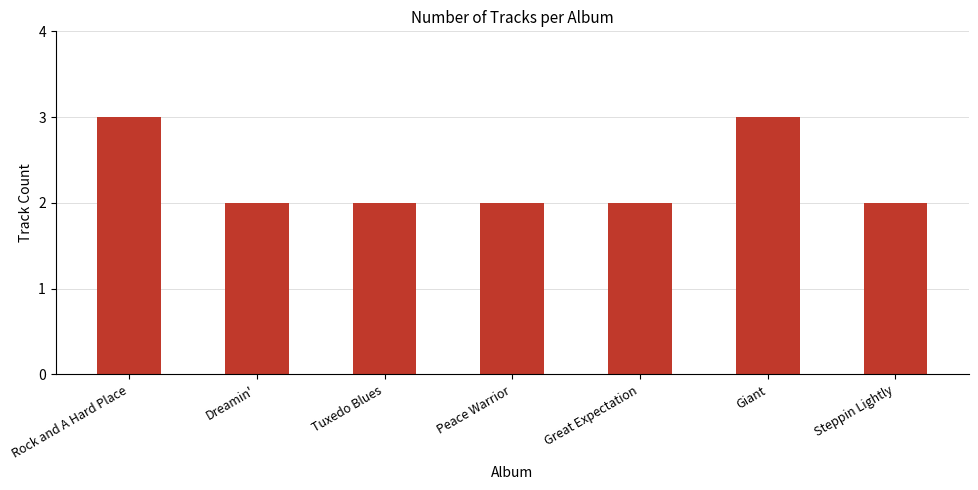

The chart shows a value of 2 at Peace Warrior. True or false?

True